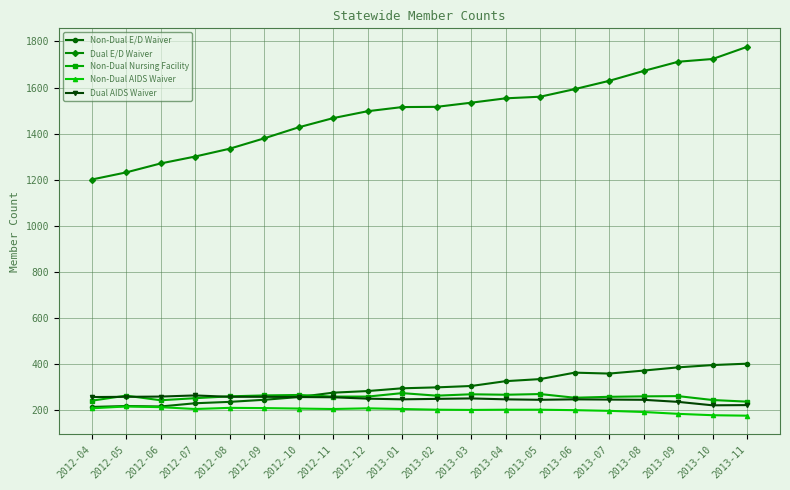

What is the spread (max minus min) of values at 2012-06?

1059